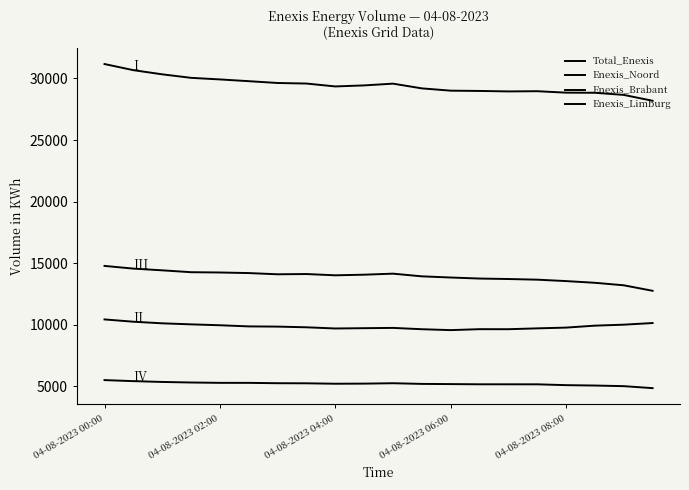

How many lines are shown in the chart?

4